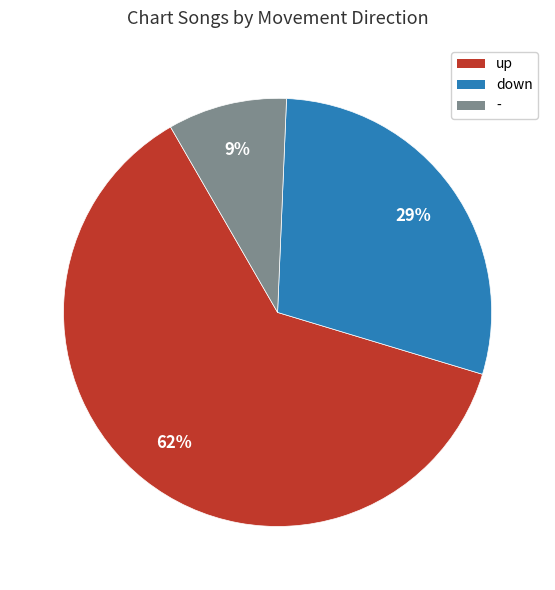

Is the sum of - and down greater than half?

No